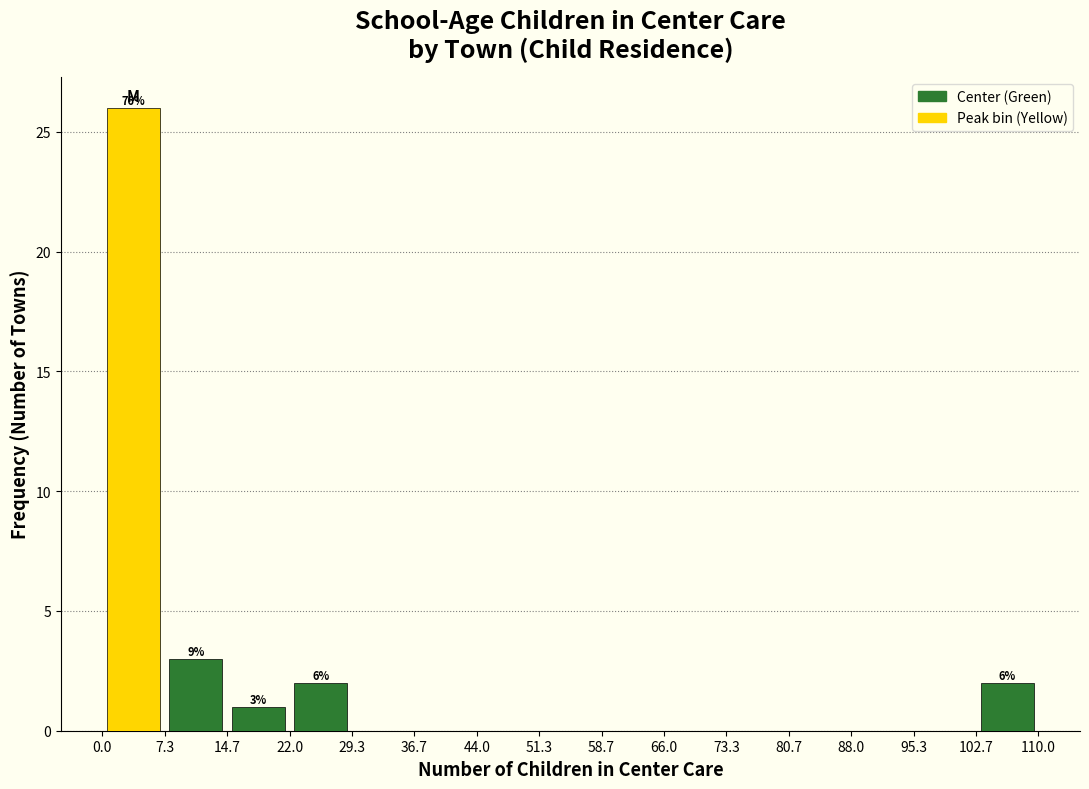

Over which range of the x-axis is the bar tallest?

0.0 to 7.3